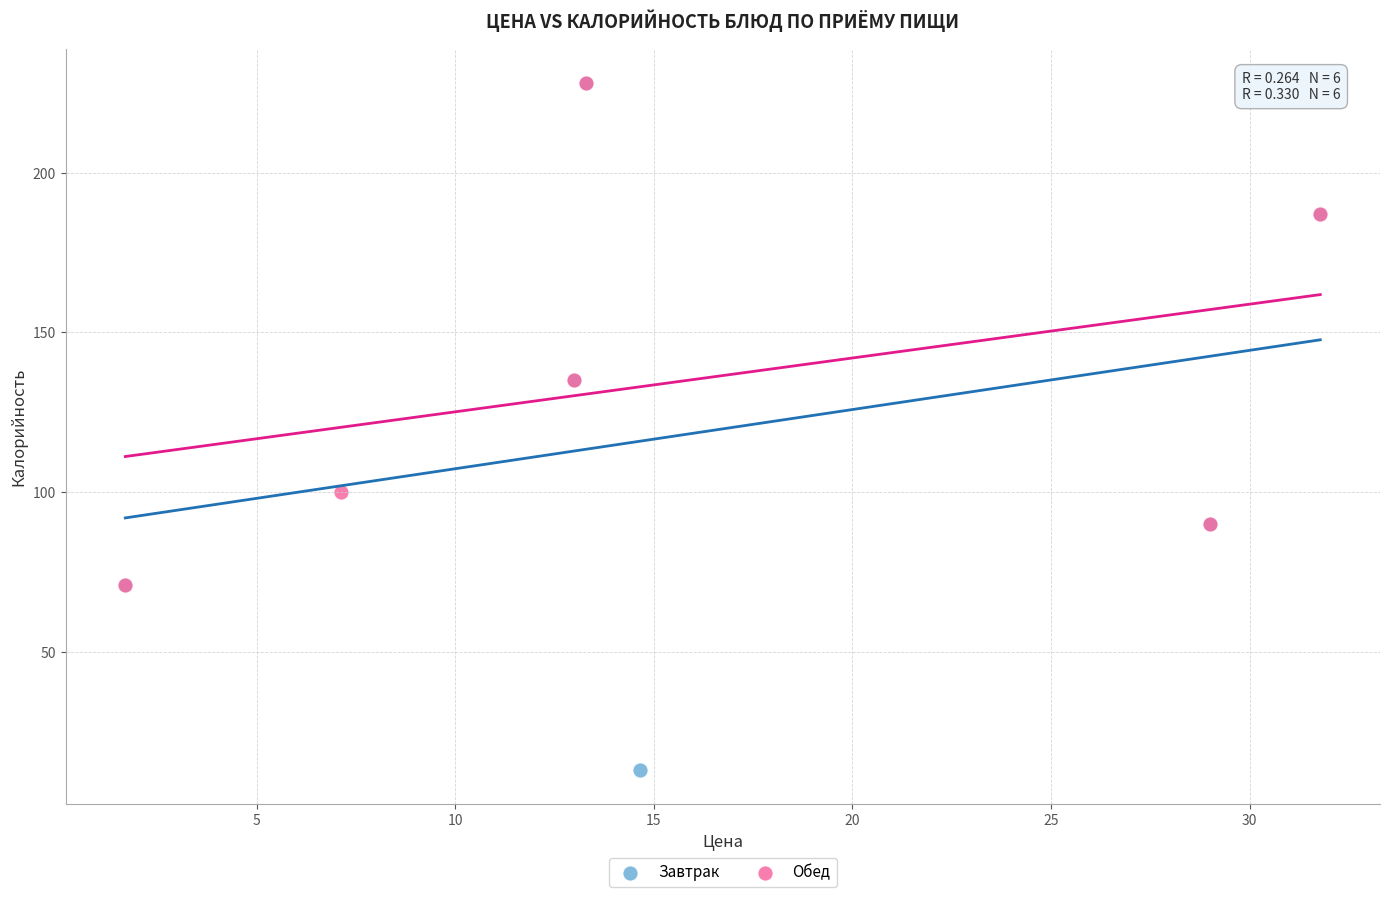

Which series has the widest spread of Y values?

Завтрак